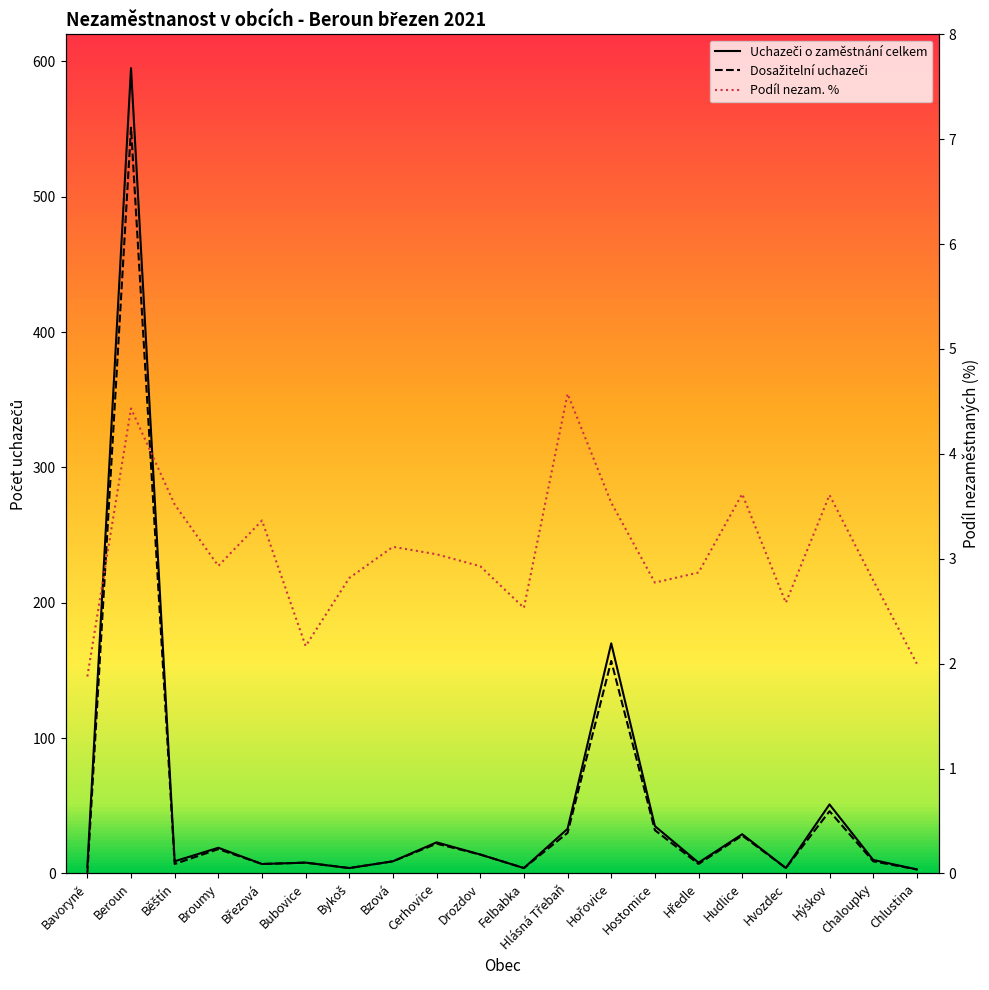

Which series changed the most between Bubovice and Drozdov?

Uchazeči o zaměstnání celkem